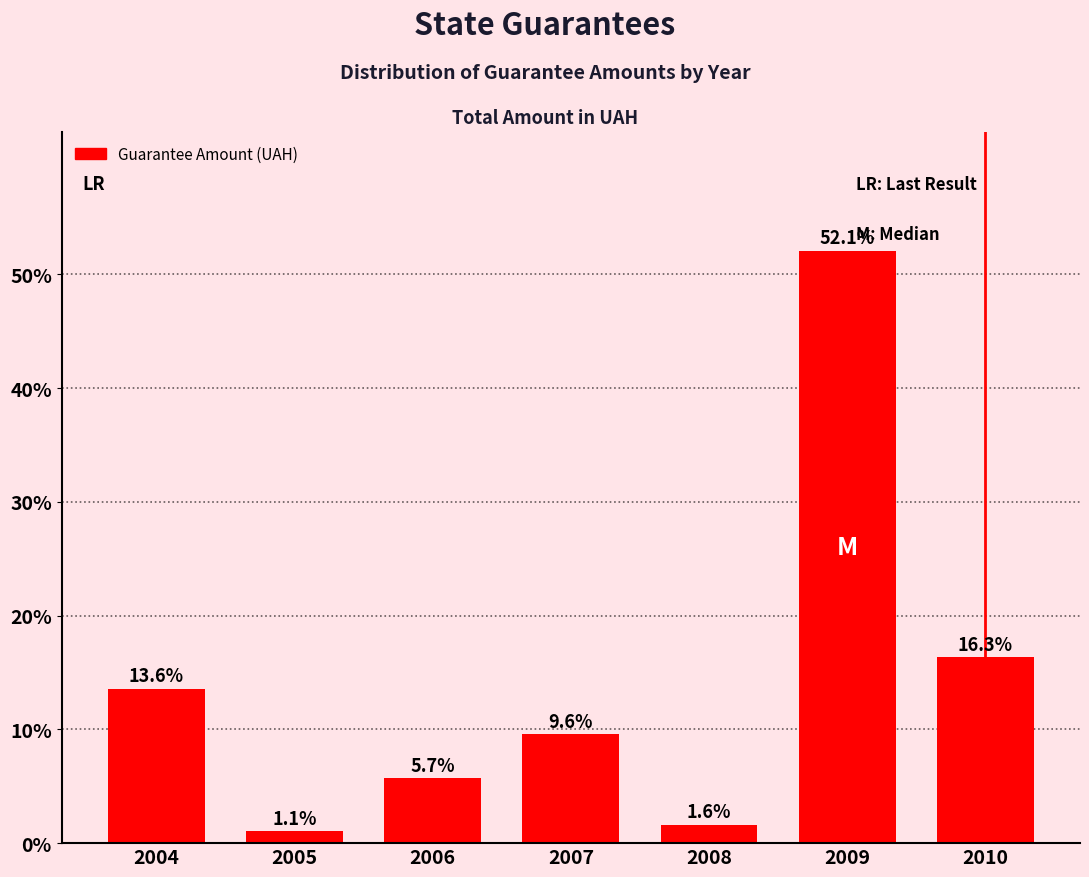

Reading left to right, transcribe all the data shown in this chart.

13.6	1.1	5.7	9.6	1.6	52.1	16.3